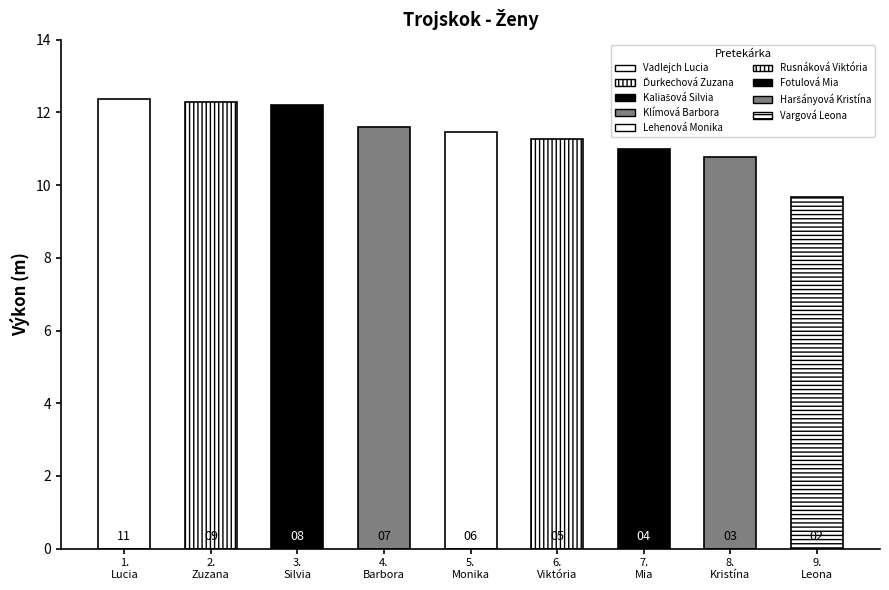

At which label is the value closest to 11?

Fotulová Mia